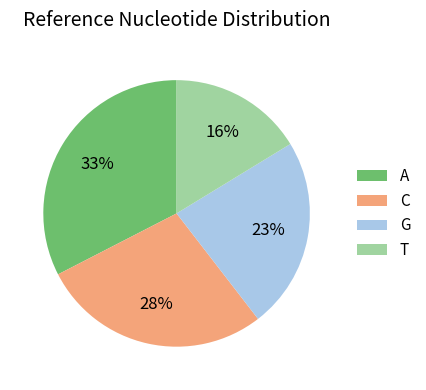

Which category has the smallest portion of the pie?

T